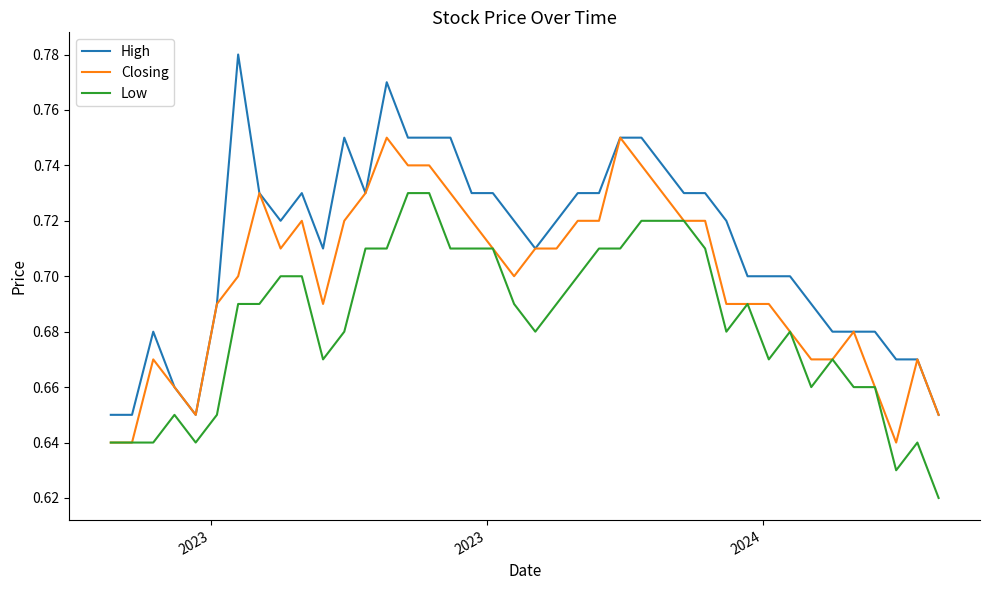

At how many categories does at least one series exceed 0?

40